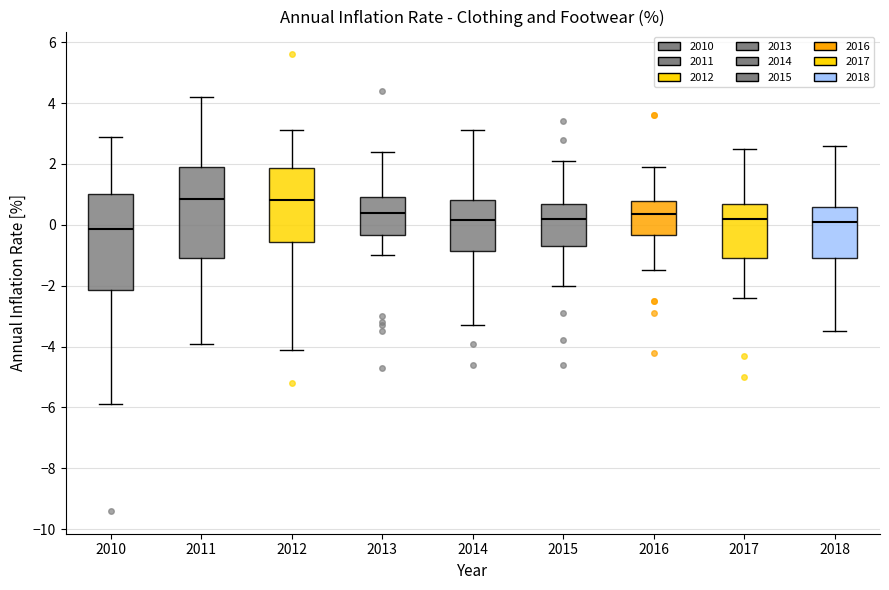

Where does the lower whisker of the box at x = 2013 end on the y-axis? The values are not printed on the chart, so give them approximately, as read against the axis.

-1.0